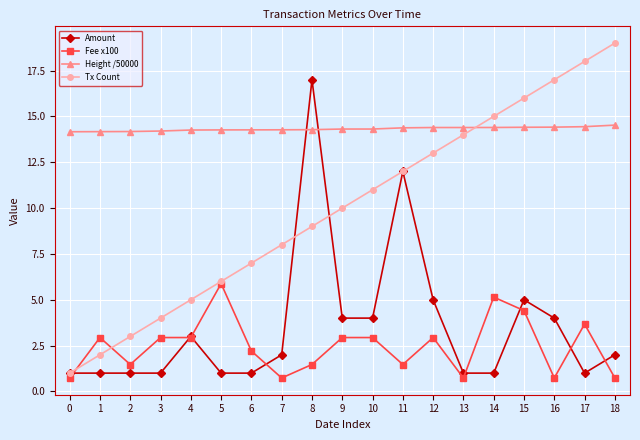

True or false: Amount has a value of 1.8 at 3.

False